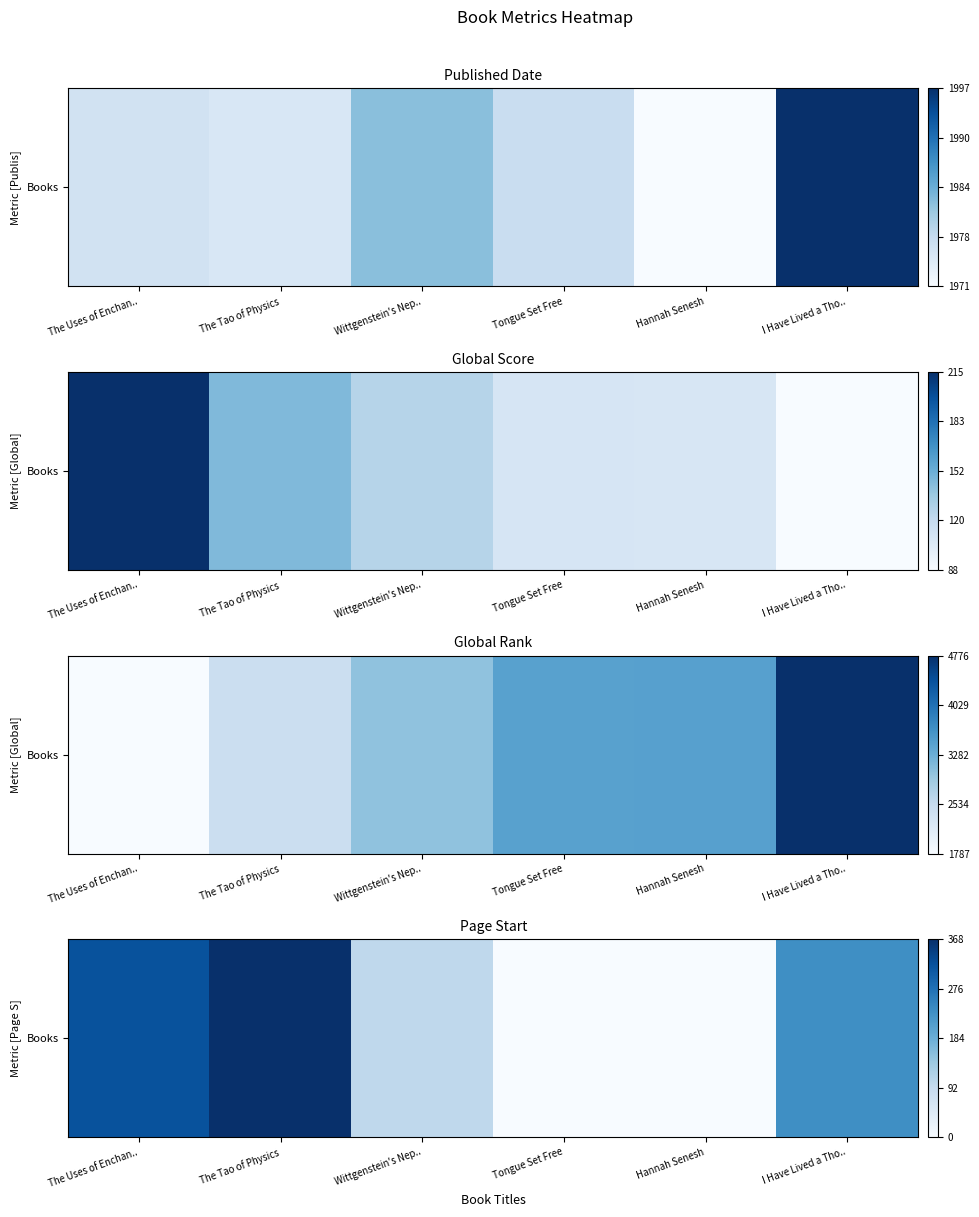

What is the sum of the values at The Tao of Physics and Wittgenstein's Nep..?

1.3